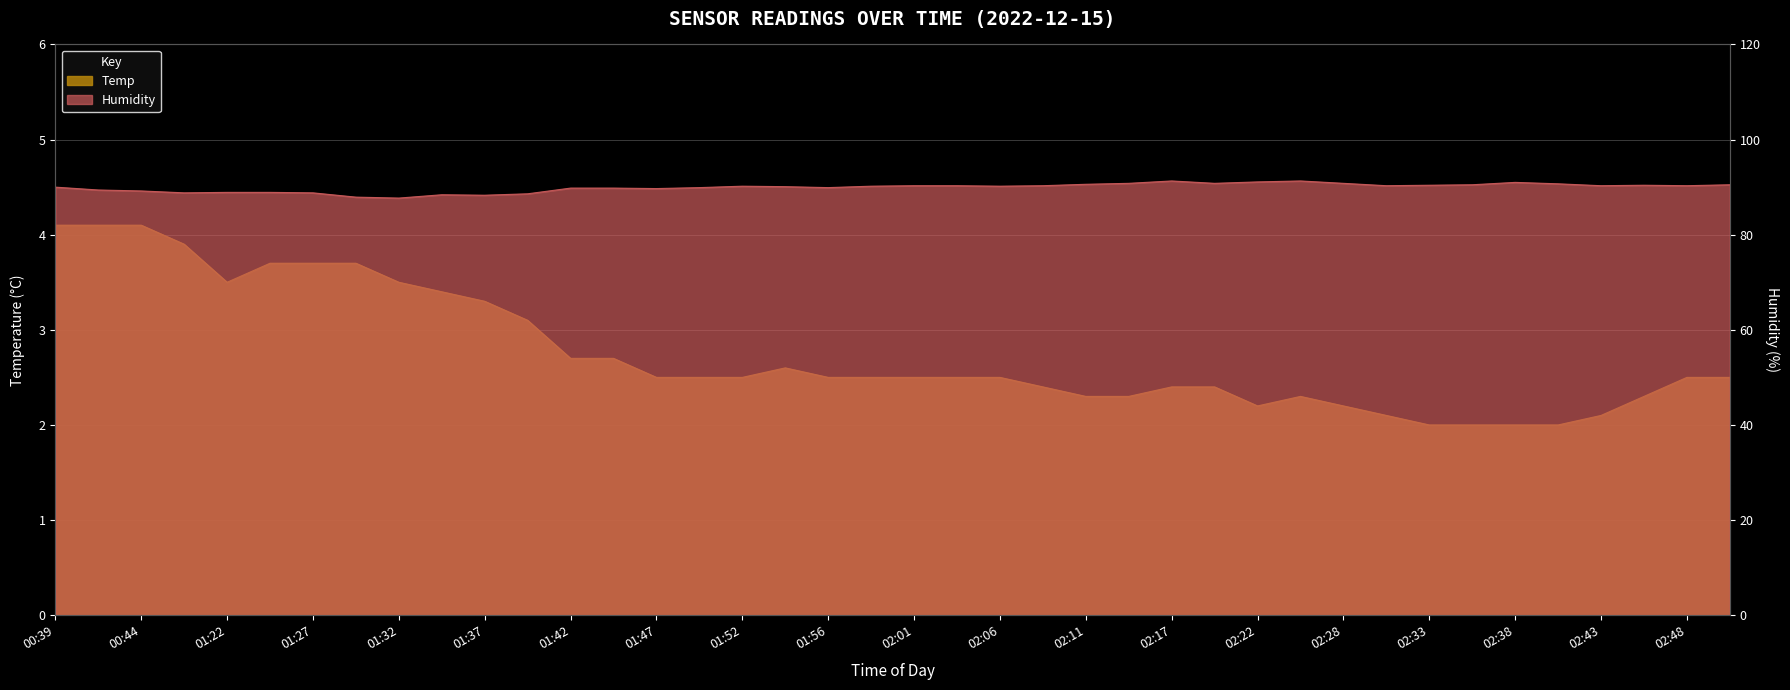

Reading left to right, list all the values displayed in this chart.

Humidity: 90.0	89.4	89.2	88.8	88.9	88.9	88.8	87.9	87.7	88.4	88.3	88.6	89.8	89.8	89.7	89.9	90.2	90.1	89.9	90.2	90.3	90.3	90.2	90.3	90.6	90.8	91.3	90.8	91.1	91.3	90.8	90.3	90.4	90.5	91.0	90.7	90.3	90.4	90.3	90.5
Temp: 4.1	4.1	4.1	3.9	3.5	3.7	3.7	3.7	3.5	3.4	3.3	3.1	2.7	2.7	2.5	2.5	2.5	2.6	2.5	2.5	2.5	2.5	2.5	2.4	2.3	2.3	2.4	2.4	2.2	2.3	2.2	2.1	2.0	2.0	2.0	2.0	2.1	2.3	2.5	2.5